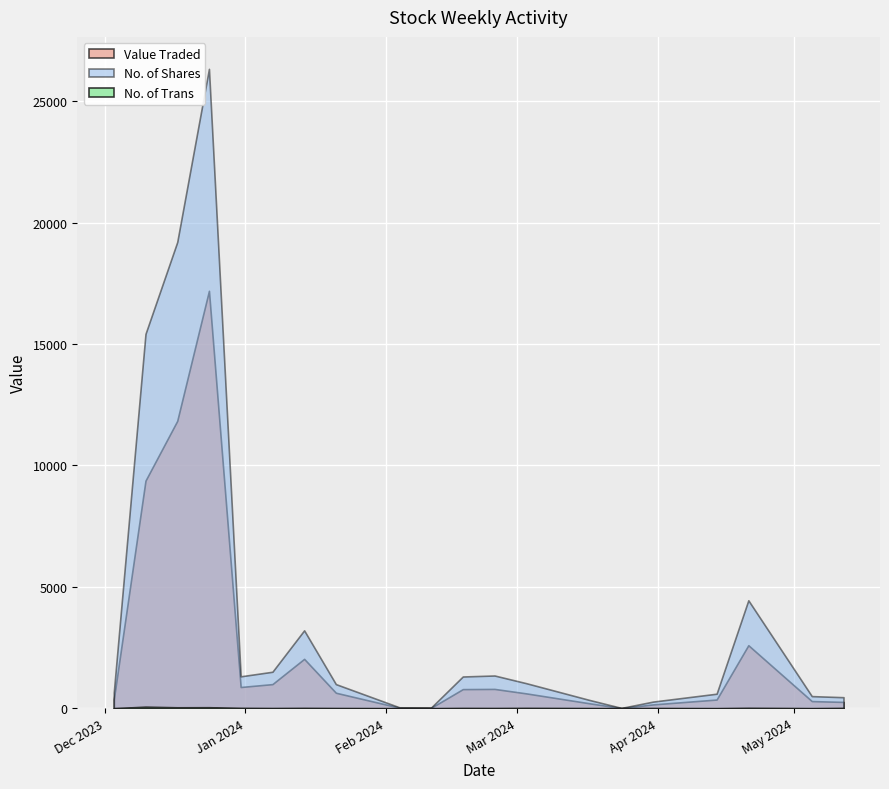

What is the highest value of the No. of Shares series?

26334